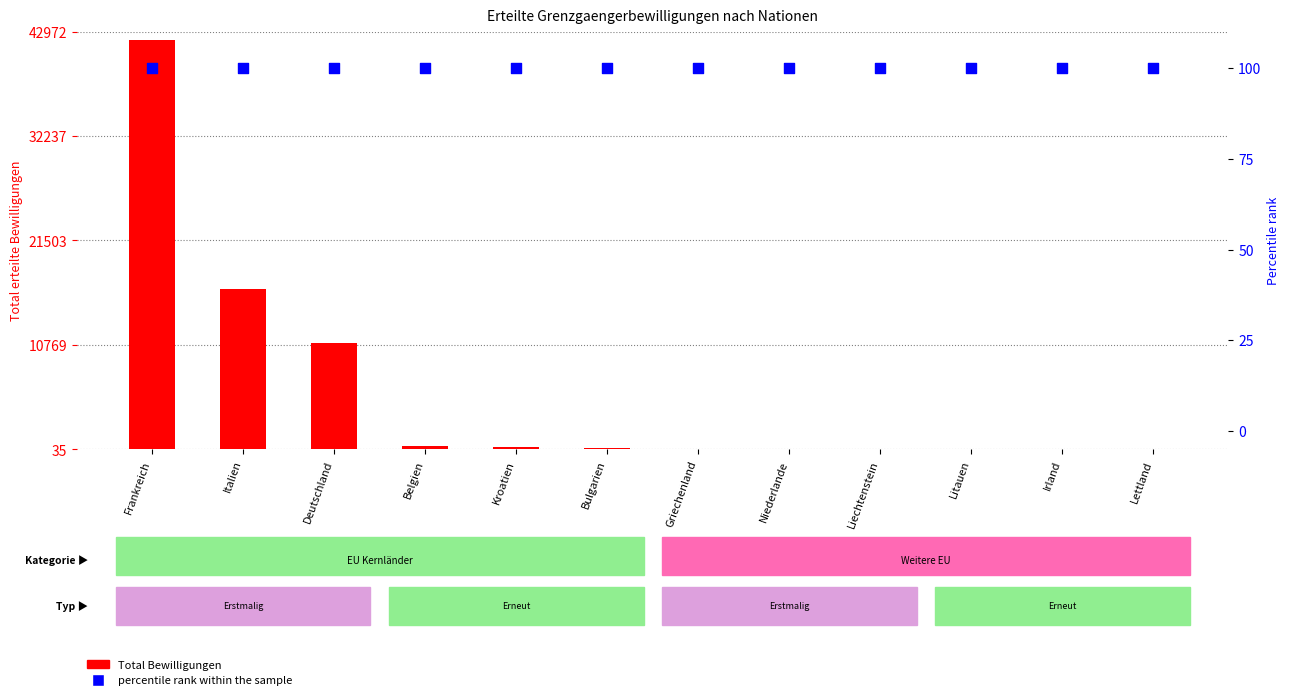

Is the value of Total Bewilligungen at Lettland greater than the value of percentile rank within the sample at Belgien?

No